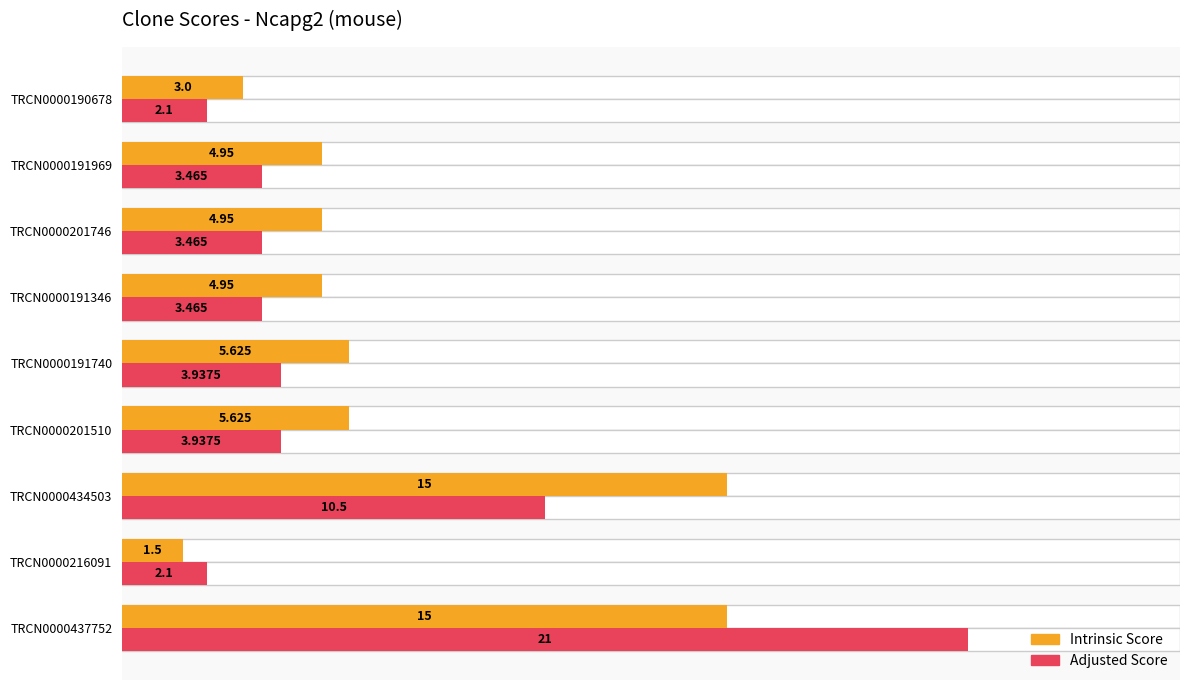

What is the difference between the maximum and minimum values in the Adjusted Score series?

18.9